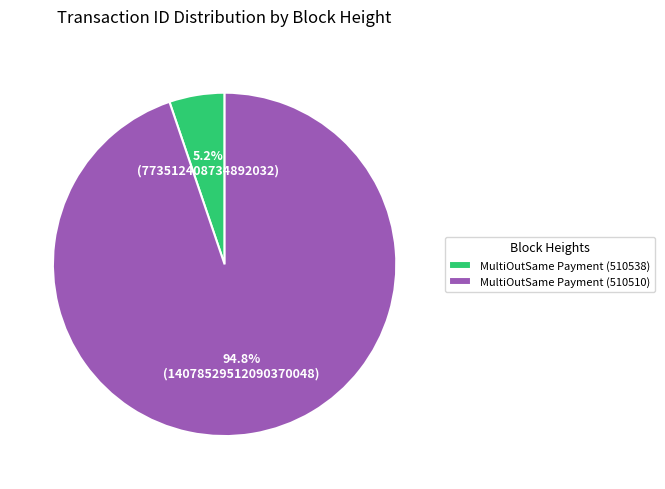

How many segments does this pie chart have?

2